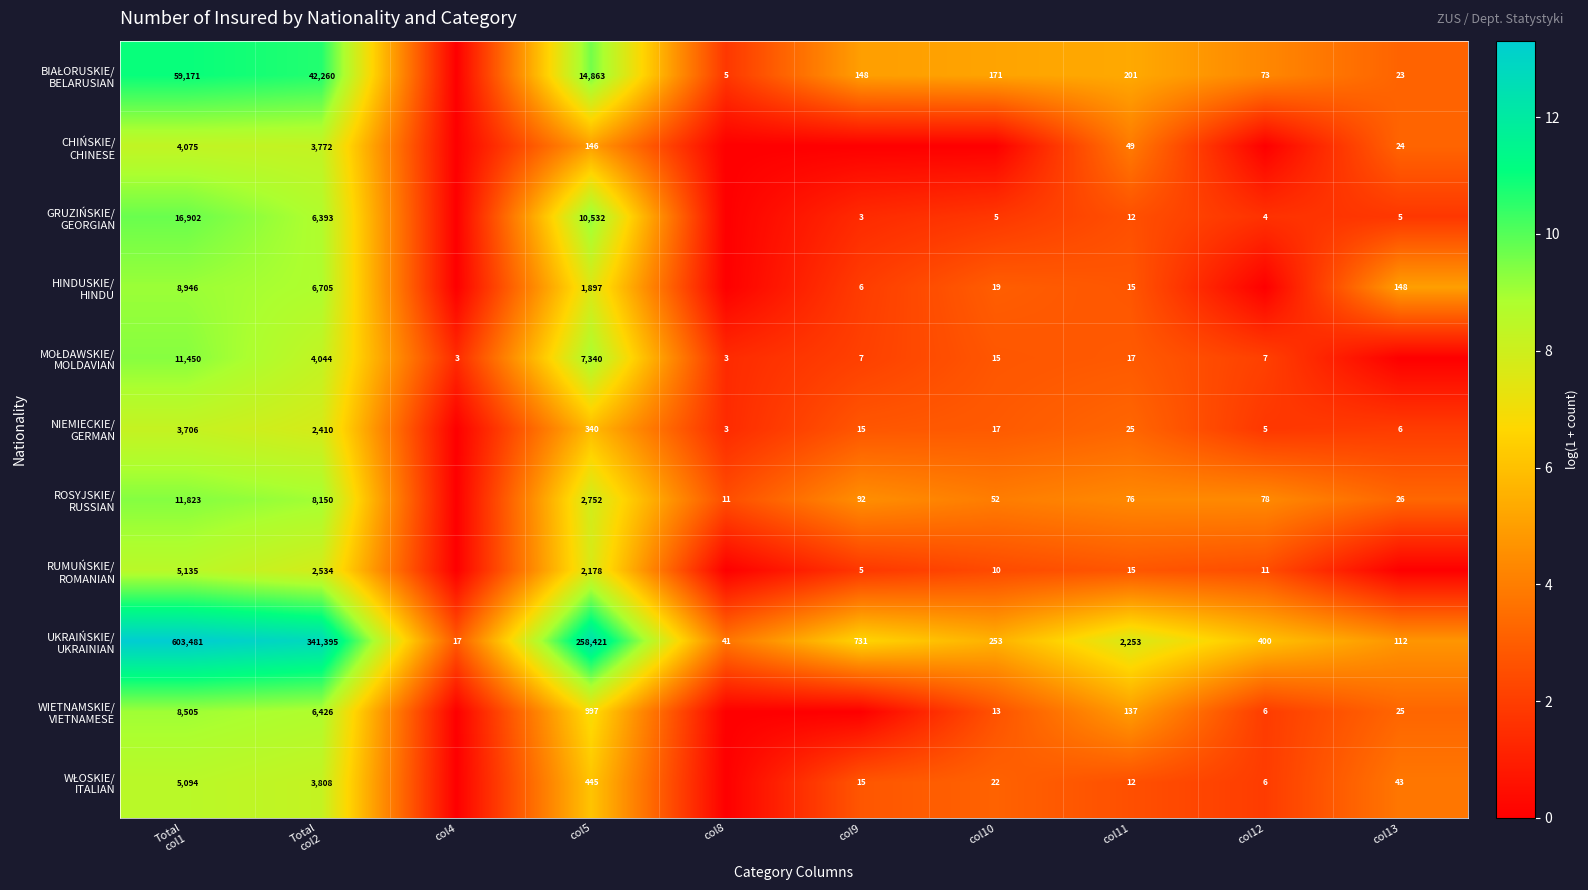

At which category is the sum across all series the highest?

Total
col1